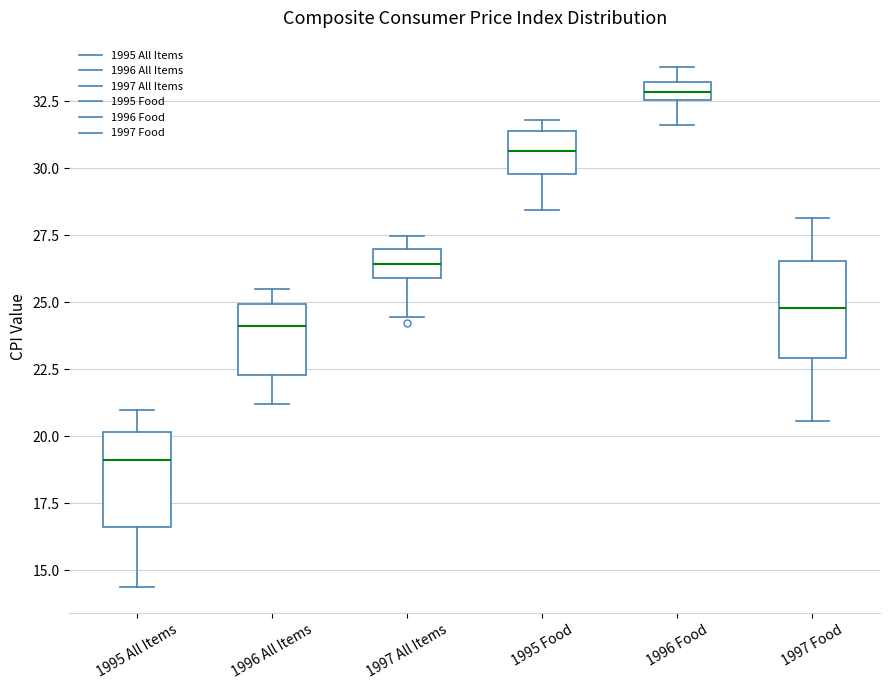

Where is the lower edge of the box for 1995 Food on the y-axis? The values are not printed on the chart, so give them approximately, as read against the axis.

30.0